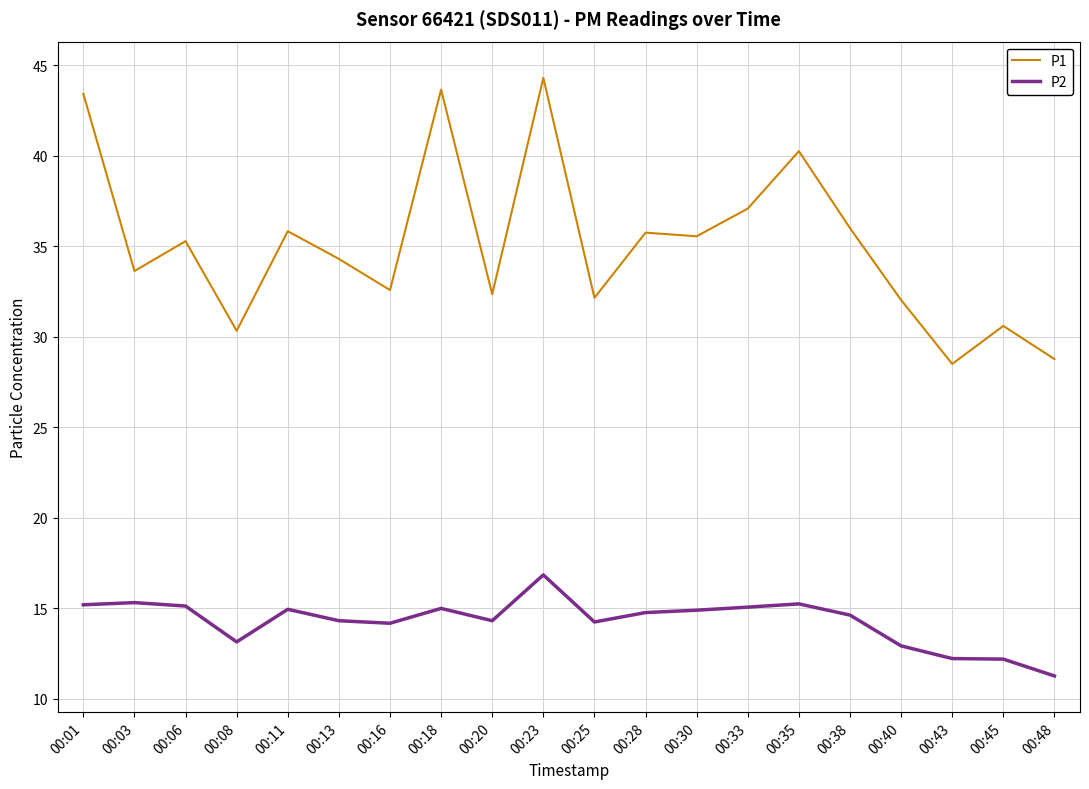

What is the average value of the P2 series?

14.3